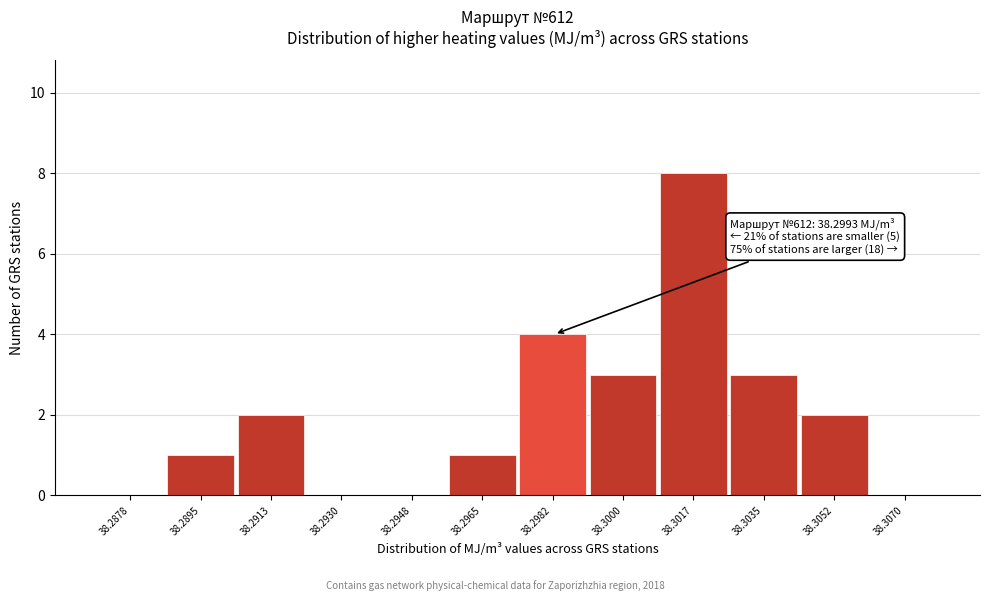

Reading left to right, transcribe all the data shown in this chart.

38.2878=0	38.2895=1	38.2913=2	38.2930=0	38.2948=0	38.2965=1	38.2982=4	38.3000=3	38.3017=8	38.3035=3	38.3052=2	38.3070=0